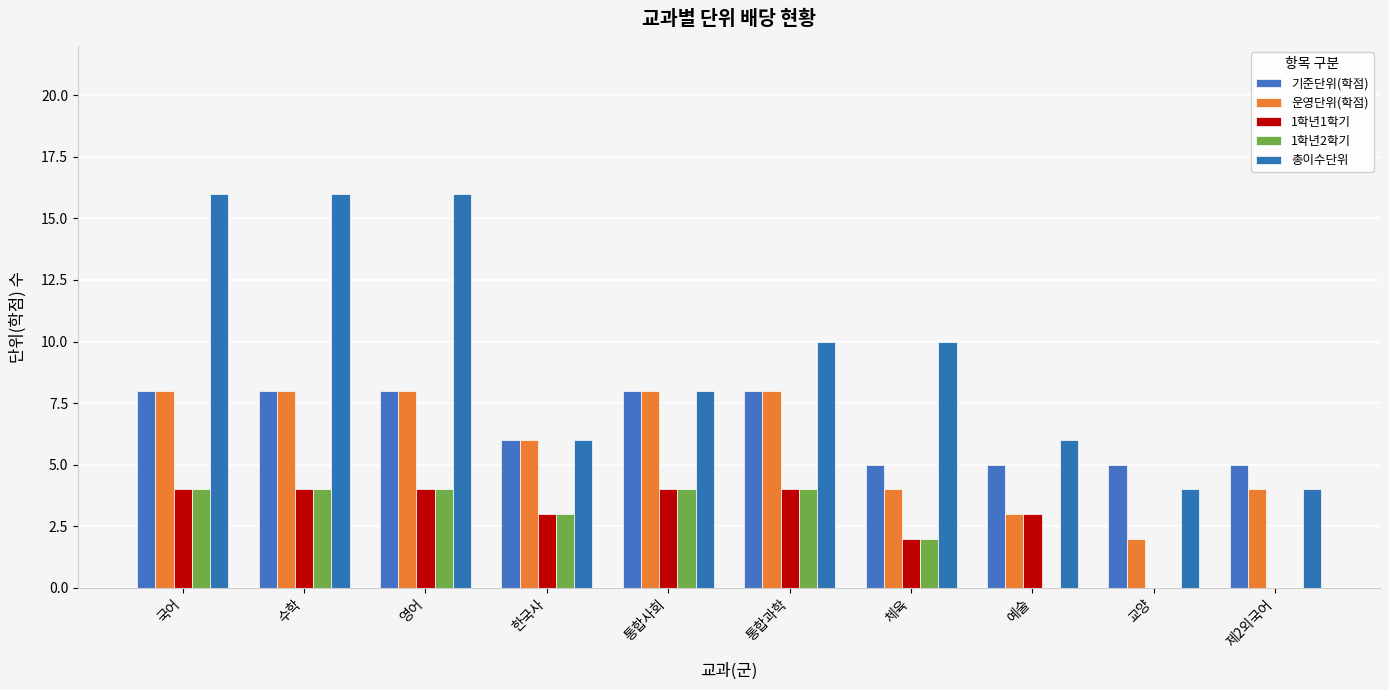

True or false: 운영단위(학점) has a value of 11 at 영어.

False